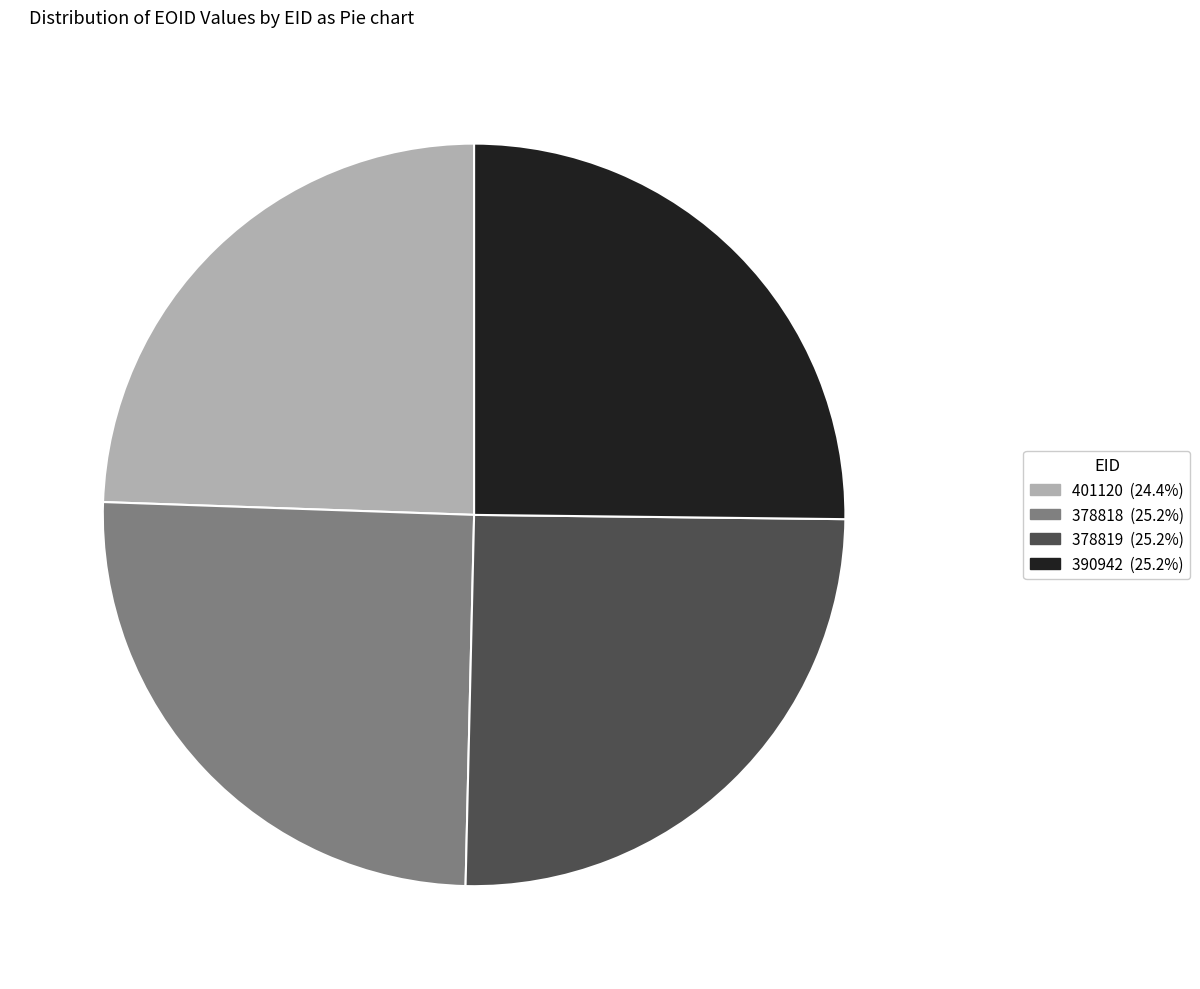

Does any single category account for the majority?

No